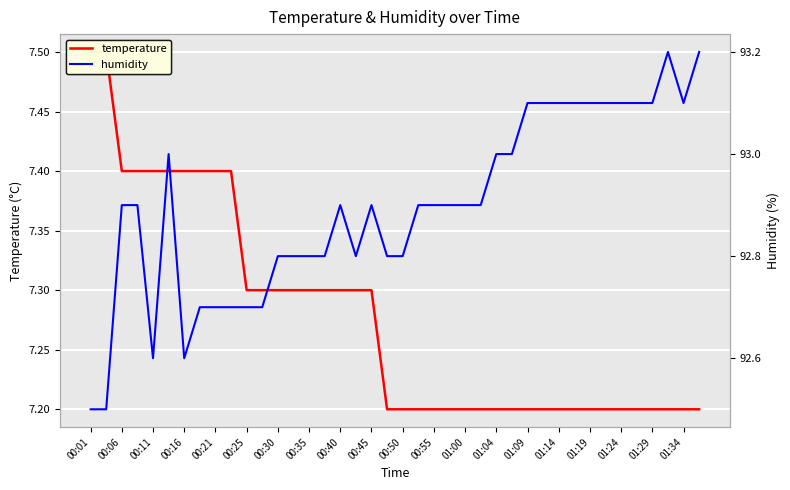

True or false: humidity and temperature cross at least once.

False